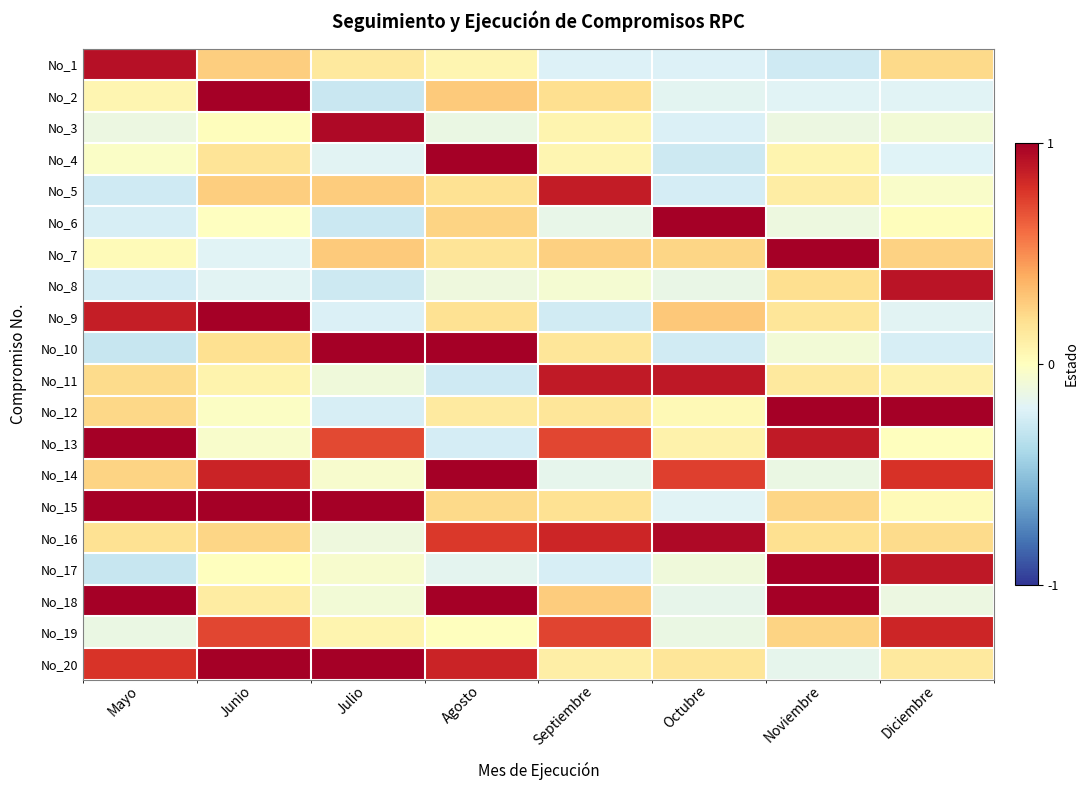

Reading left to right, extract all data points from this chart.

No_1: Mayo=0.9	Junio=0.3	Julio=0.1	Agosto=0.1	Septiembre=-0.2	Octubre=-0.2	Noviembre=-0.3	Diciembre=0.2
No_2: Mayo=0.1	Junio=1.0	Julio=-0.3	Agosto=0.3	Septiembre=0.2	Octubre=-0.2	Noviembre=-0.2	Diciembre=-0.2
No_3: Mayo=-0.1	Junio=0.0	Julio=1.0	Agosto=-0.1	Septiembre=0.1	Octubre=-0.2	Noviembre=-0.1	Diciembre=-0.1
No_4: Mayo=-0.0	Junio=0.2	Julio=-0.2	Agosto=1.0	Septiembre=0.1	Octubre=-0.3	Noviembre=0.1	Diciembre=-0.2
No_5: Mayo=-0.3	Junio=0.3	Julio=0.3	Agosto=0.2	Septiembre=0.9	Octubre=-0.2	Noviembre=0.1	Diciembre=-0.0
No_6: Mayo=-0.2	Junio=-0.0	Julio=-0.3	Agosto=0.2	Septiembre=-0.1	Octubre=1.0	Noviembre=-0.1	Diciembre=0.0
No_7: Mayo=0.0	Junio=-0.2	Julio=0.3	Agosto=0.2	Septiembre=0.3	Octubre=0.2	Noviembre=1.0	Diciembre=0.3
No_8: Mayo=-0.2	Junio=-0.2	Julio=-0.3	Agosto=-0.1	Septiembre=-0.1	Octubre=-0.1	Noviembre=0.2	Diciembre=0.9
No_9: Mayo=0.9	Junio=1.0	Julio=-0.2	Agosto=0.2	Septiembre=-0.3	Octubre=0.3	Noviembre=0.2	Diciembre=-0.2
No_10: Mayo=-0.3	Junio=0.2	Julio=1.0	Agosto=1.0	Septiembre=0.2	Octubre=-0.3	Noviembre=-0.1	Diciembre=-0.2
No_11: Mayo=0.2	Junio=0.1	Julio=-0.1	Agosto=-0.3	Septiembre=0.9	Octubre=0.9	Noviembre=0.1	Diciembre=0.1
No_12: Mayo=0.2	Junio=-0.0	Julio=-0.2	Agosto=0.1	Septiembre=0.2	Octubre=0.0	Noviembre=1.0	Diciembre=1.0
No_13: Mayo=1.0	Junio=-0.0	Julio=0.7	Agosto=-0.2	Septiembre=0.7	Octubre=0.1	Noviembre=0.9	Diciembre=0.0
No_14: Mayo=0.2	Junio=0.8	Julio=-0.1	Agosto=1.0	Septiembre=-0.2	Octubre=0.7	Noviembre=-0.1	Diciembre=0.8
No_15: Mayo=1.0	Junio=1.0	Julio=1.0	Agosto=0.2	Septiembre=0.2	Octubre=-0.2	Noviembre=0.2	Diciembre=0.0
No_16: Mayo=0.2	Junio=0.2	Julio=-0.1	Agosto=0.8	Septiembre=0.8	Octubre=1.0	Noviembre=0.2	Diciembre=0.2
No_17: Mayo=-0.3	Junio=0.0	Julio=-0.0	Agosto=-0.2	Septiembre=-0.2	Octubre=-0.1	Noviembre=1.0	Diciembre=0.9
No_18: Mayo=1.0	Junio=0.1	Julio=-0.1	Agosto=1.0	Septiembre=0.3	Octubre=-0.1	Noviembre=1.0	Diciembre=-0.1
No_19: Mayo=-0.1	Junio=0.7	Julio=0.1	Agosto=0.0	Septiembre=0.7	Octubre=-0.1	Noviembre=0.2	Diciembre=0.8
No_20: Mayo=0.8	Junio=1.0	Julio=1.0	Agosto=0.8	Septiembre=0.1	Octubre=0.2	Noviembre=-0.2	Diciembre=0.1